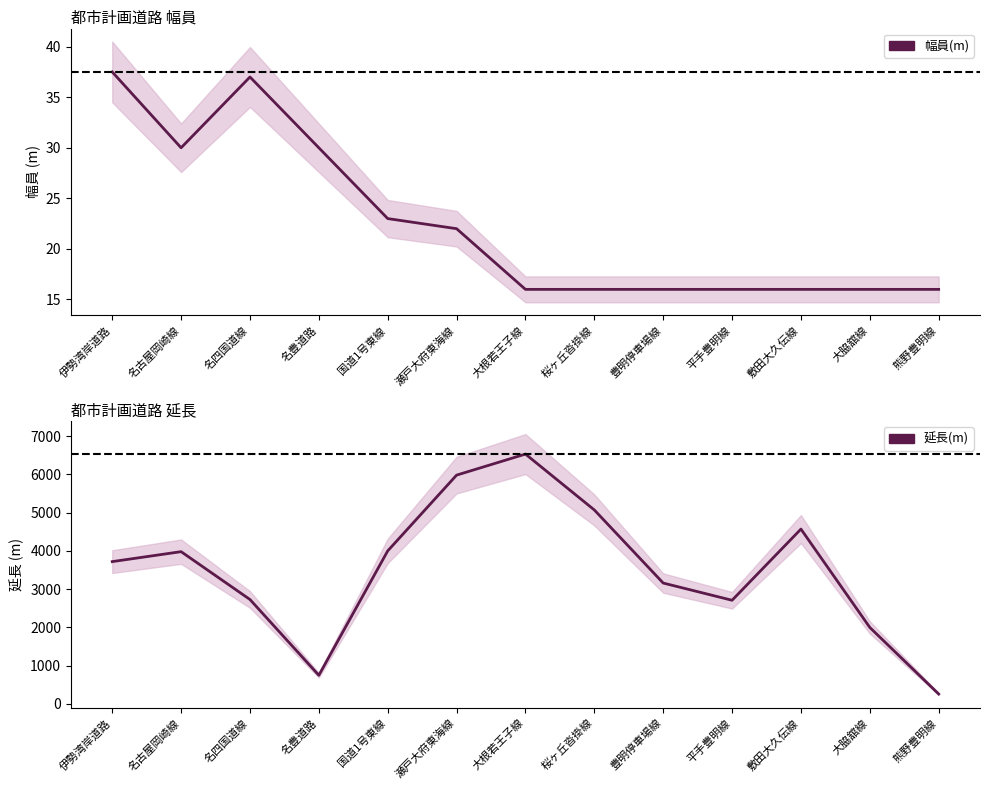

True or false: 延長(m) and 幅員(m) cross at least once.

False